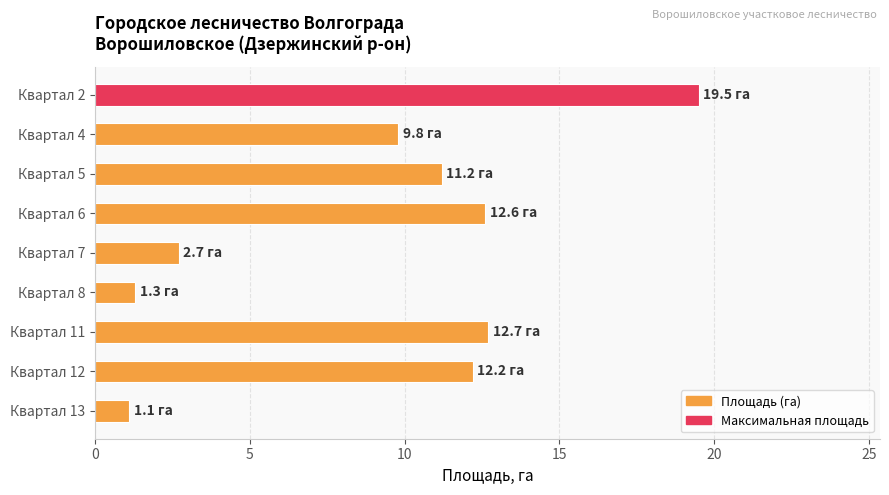

What is the greatest value displayed?

19.5